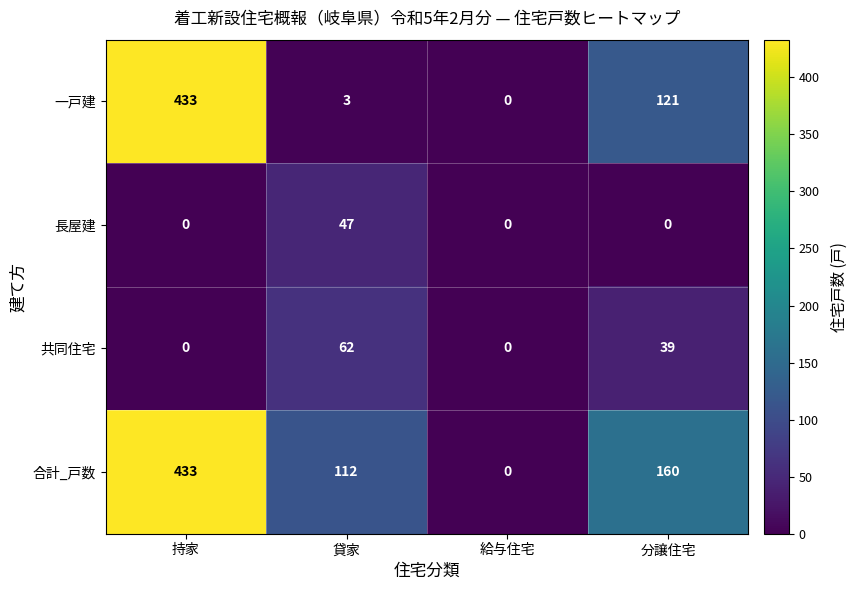

At how many categories does at least one series exceed 157?

2